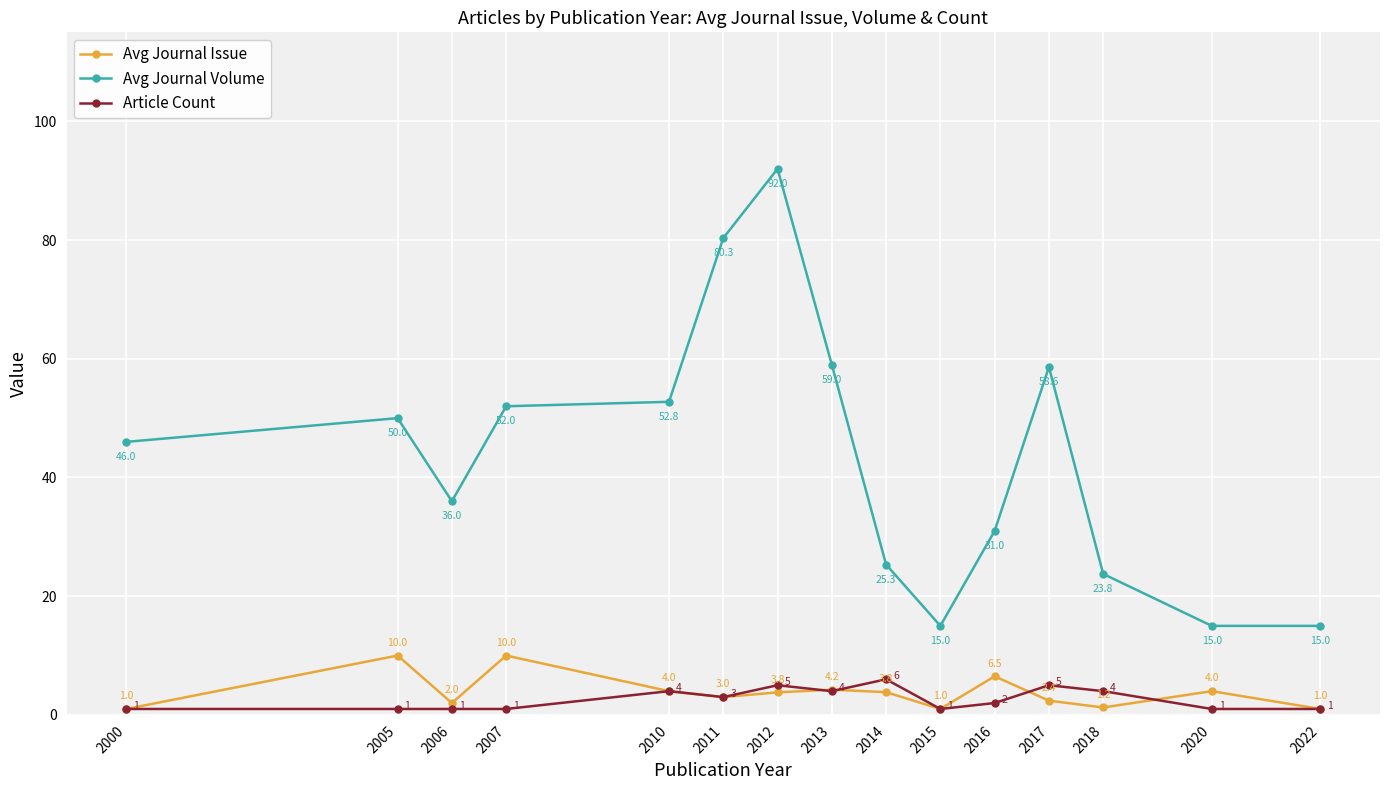

What is the value of the Avg Journal Issue point at the 11th from the left?

6.5